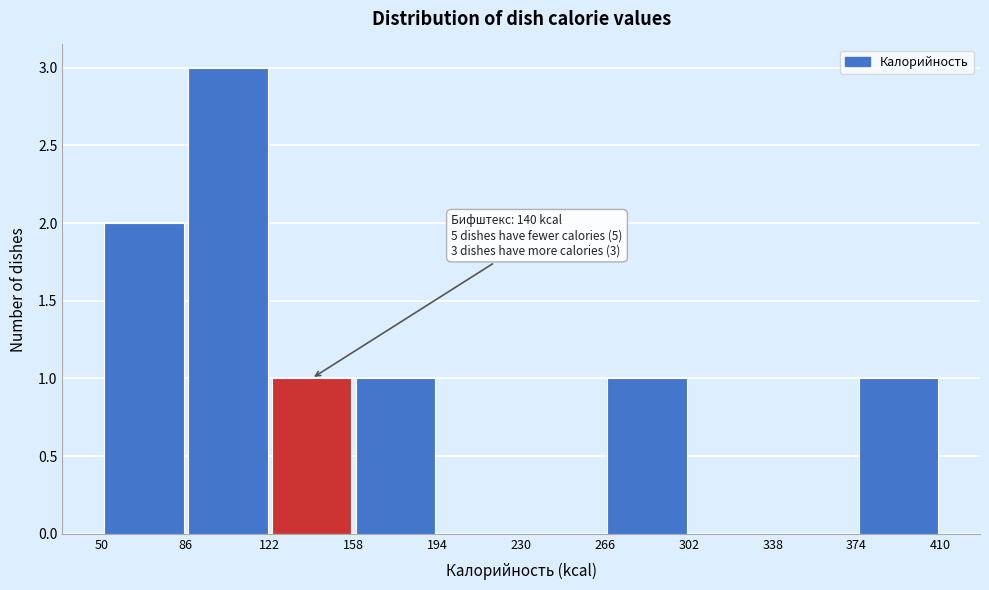

Over which range of the x-axis is the bar tallest?

86 to 122